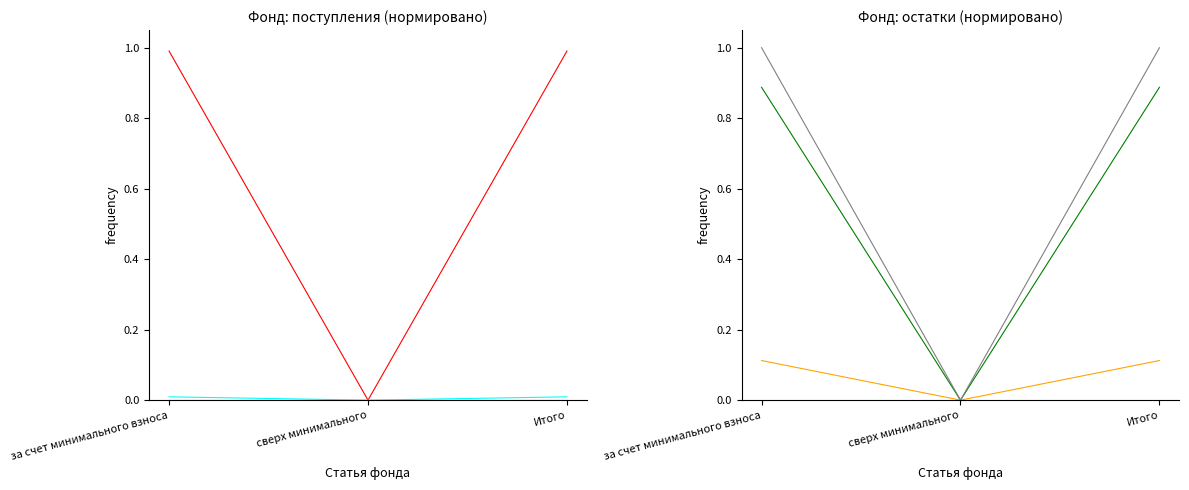

What is the value of the взносов point at the 1st from the left?

1.0